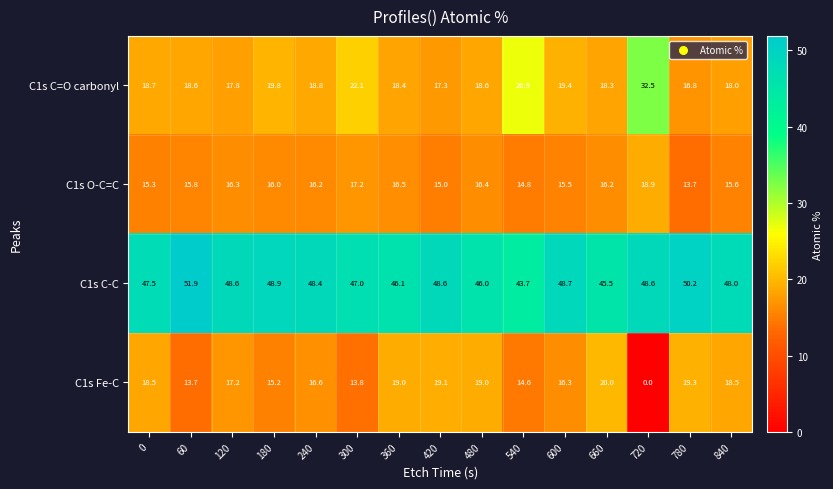

What is the difference between the maximum and minimum values in the C1s C=O carbonyl series?

15.7